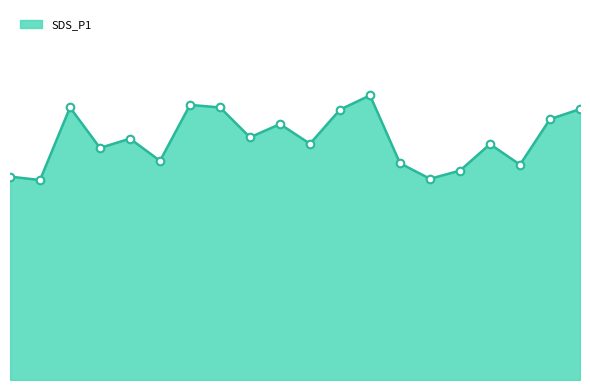

Is this an area chart (filled region under the line)?

Yes